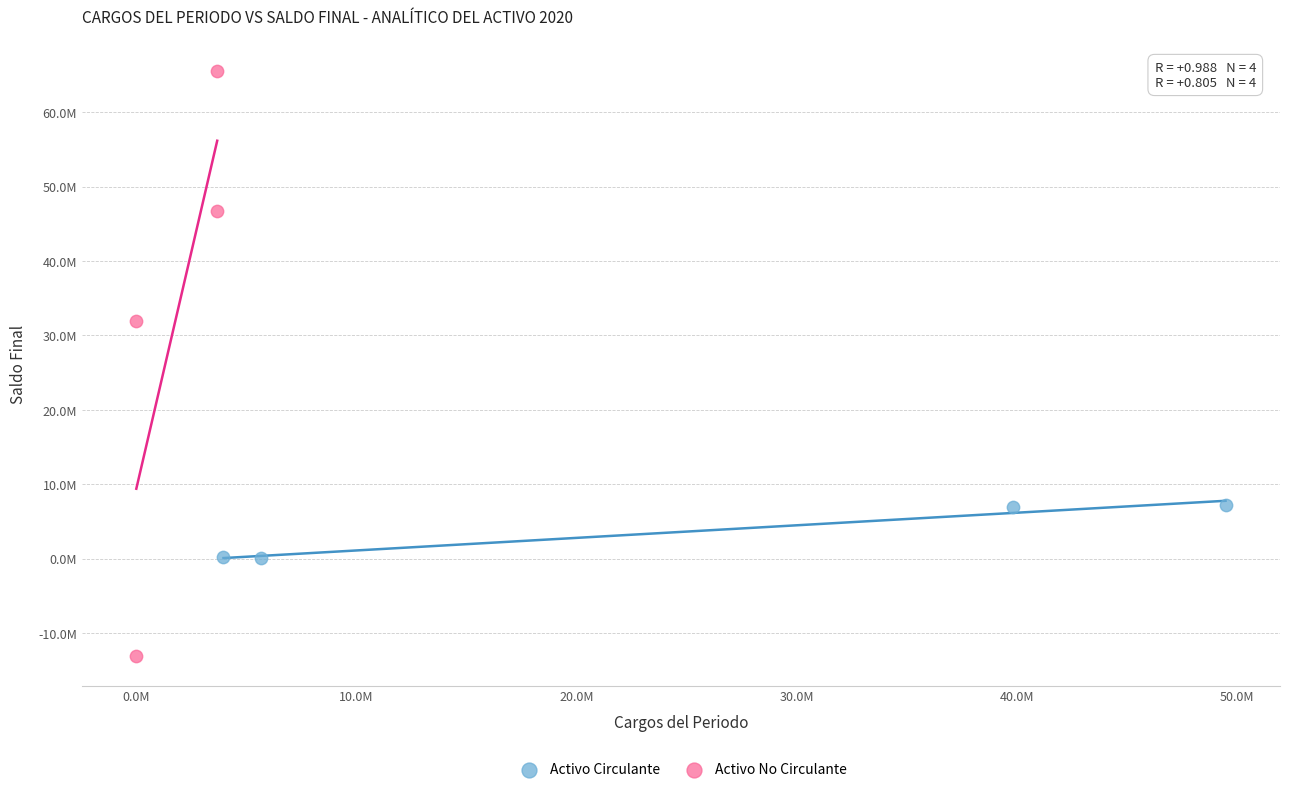

Which series has the widest spread of Y values?

Activo No Circulante